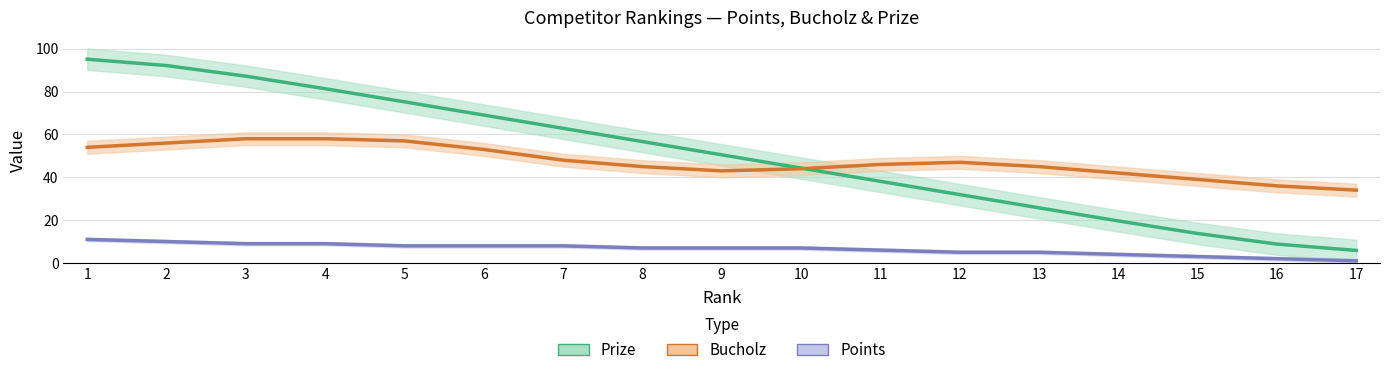

The Bucholz series shows 57.0 at 5. True or false?

True